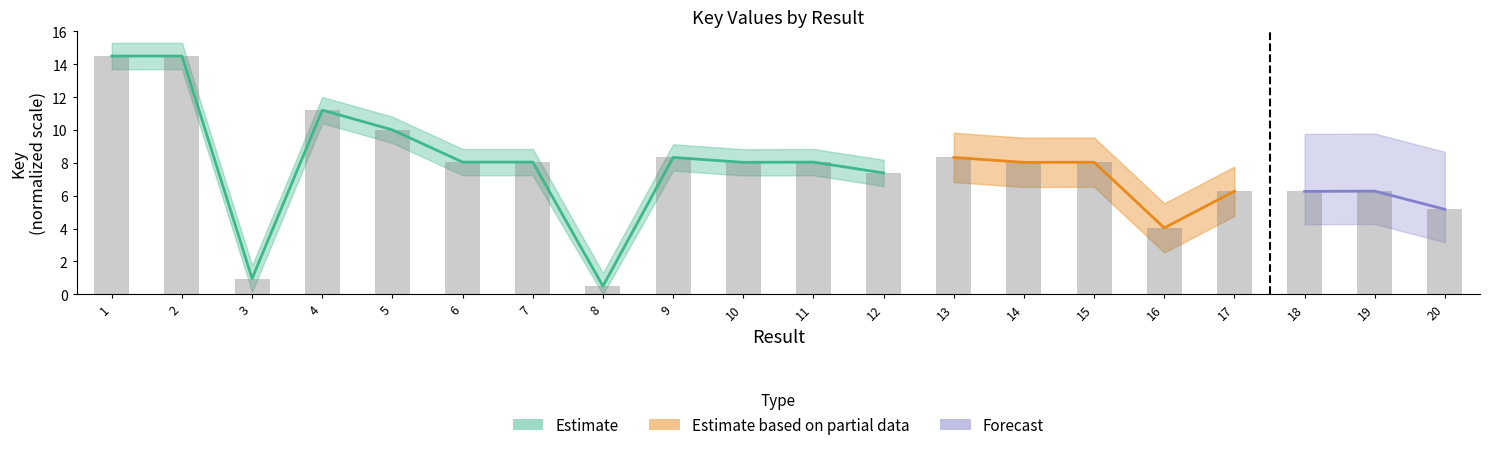

What is the value of the 3rd bar from the left?

1.0